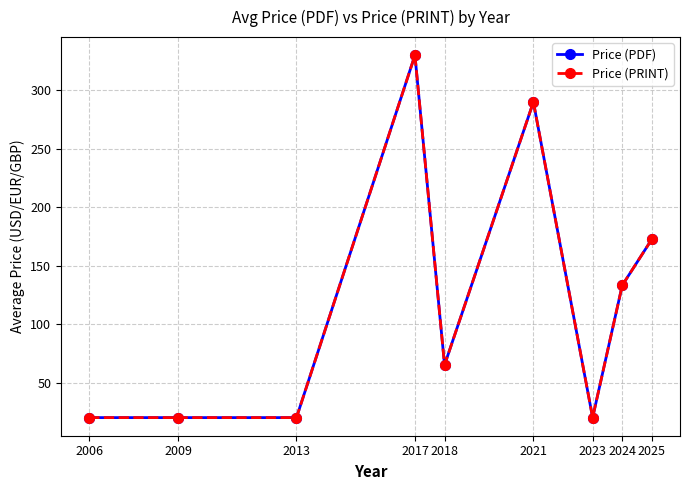

What is the value of the Price (PDF) point at the 3rd from the left?

20.0